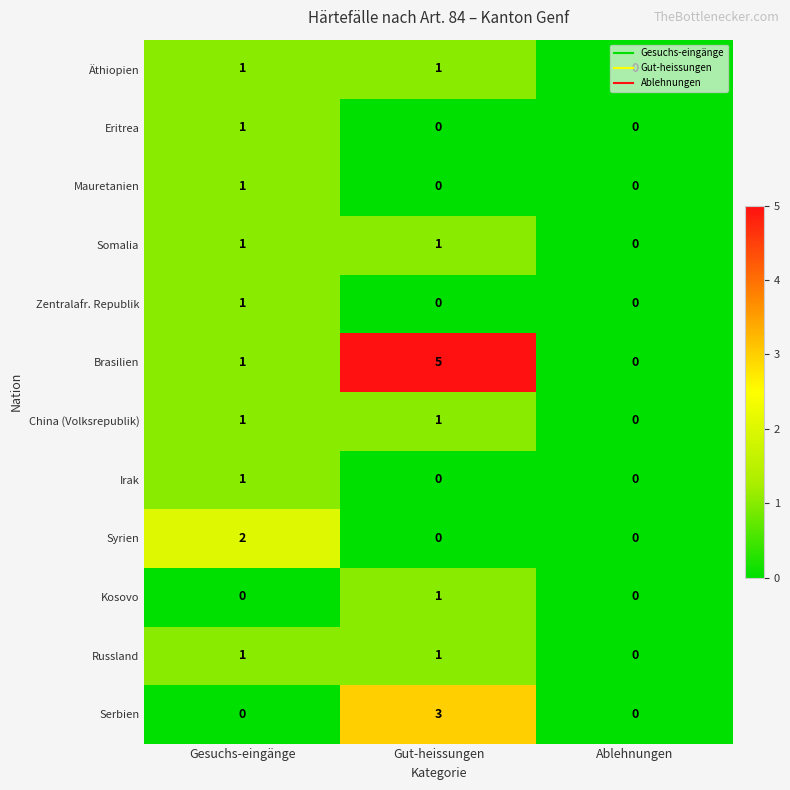

Which series has the widest spread of values?

Brasilien